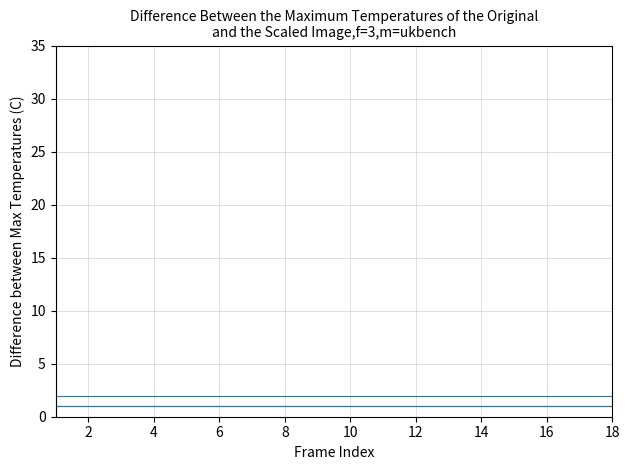

Is this an area chart (filled region under the line)?

No